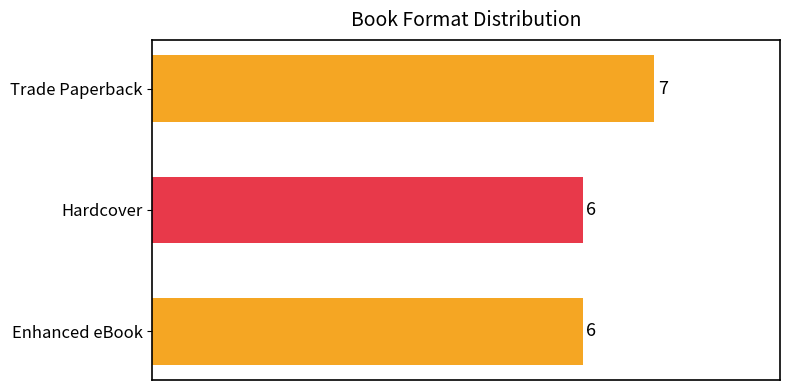

What is the ratio of the value at Enhanced eBook to the value at Hardcover?

1.0